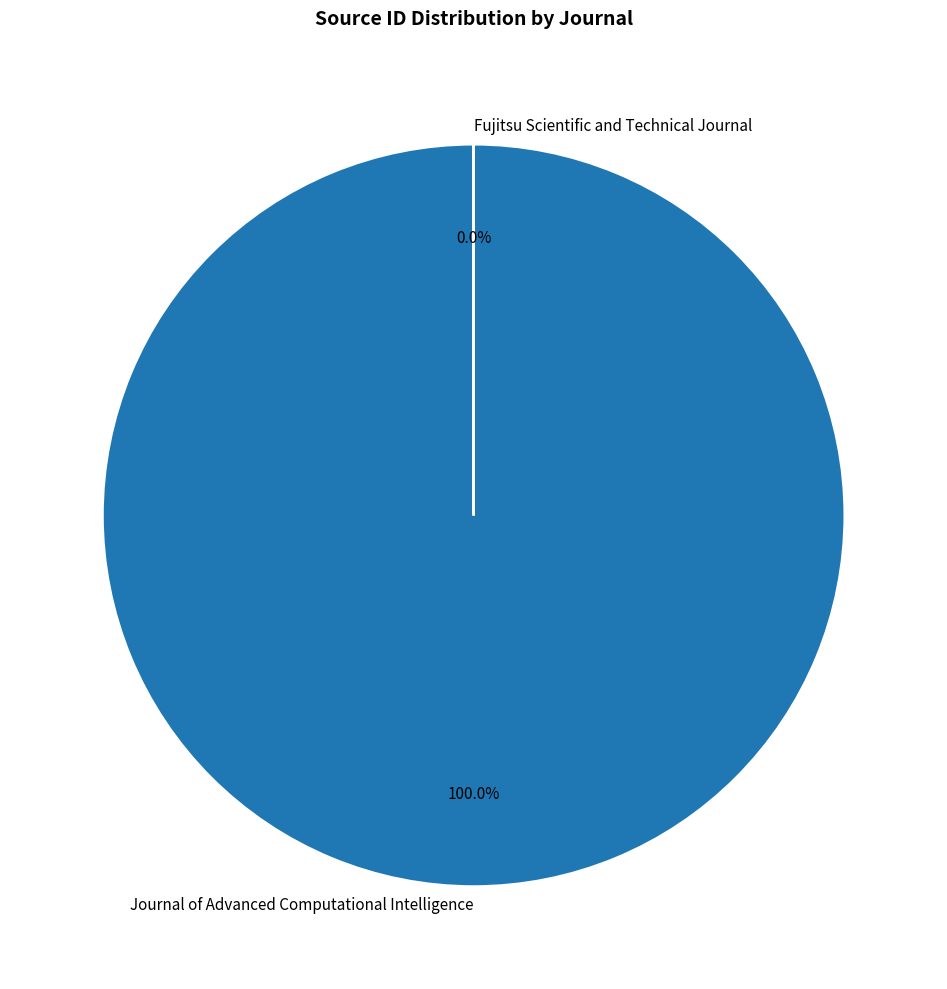

To the nearest percent, what portion does Journal of Advanced Computational Intelligence represent?

100%